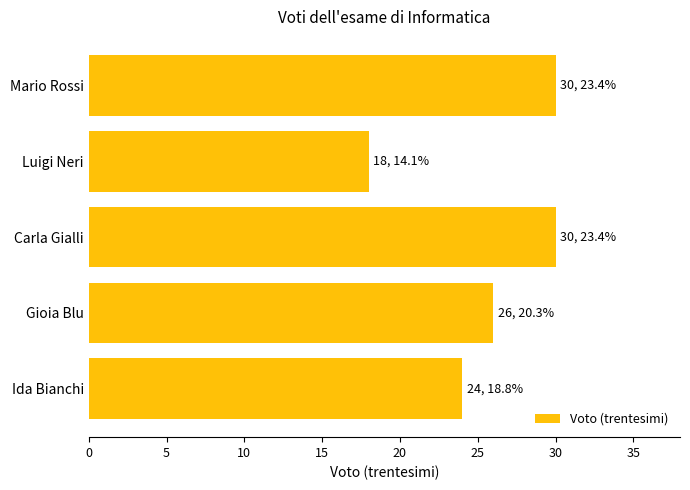

Between Mario Rossi and Luigi Neri, which is larger?

Mario Rossi